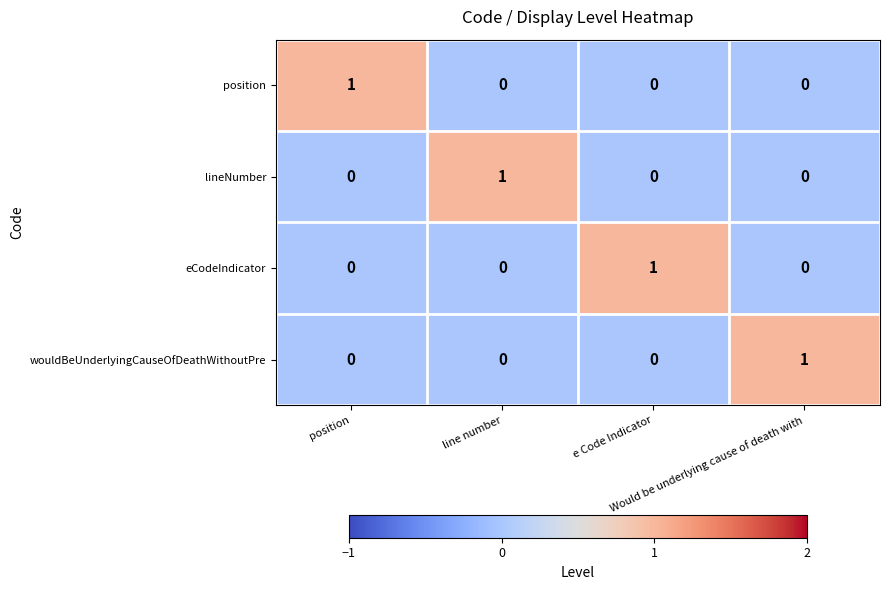

Count the wouldBeUnderlyingCauseOfDeathWithoutPre values in the range 0 to 1.

4